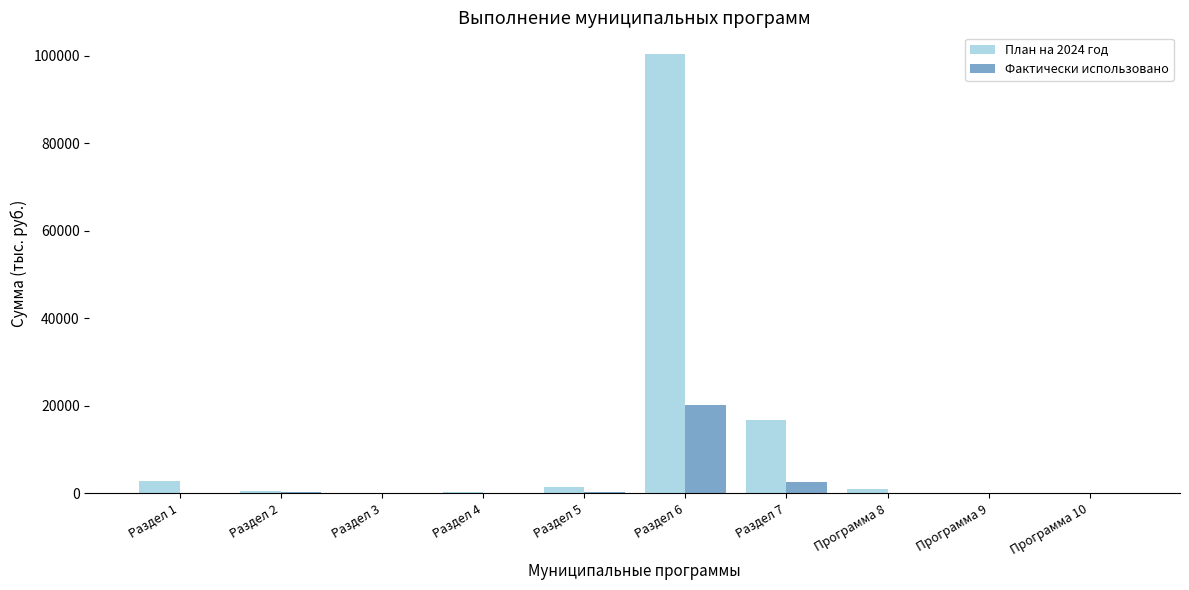

How many categories are shown in the chart?

10